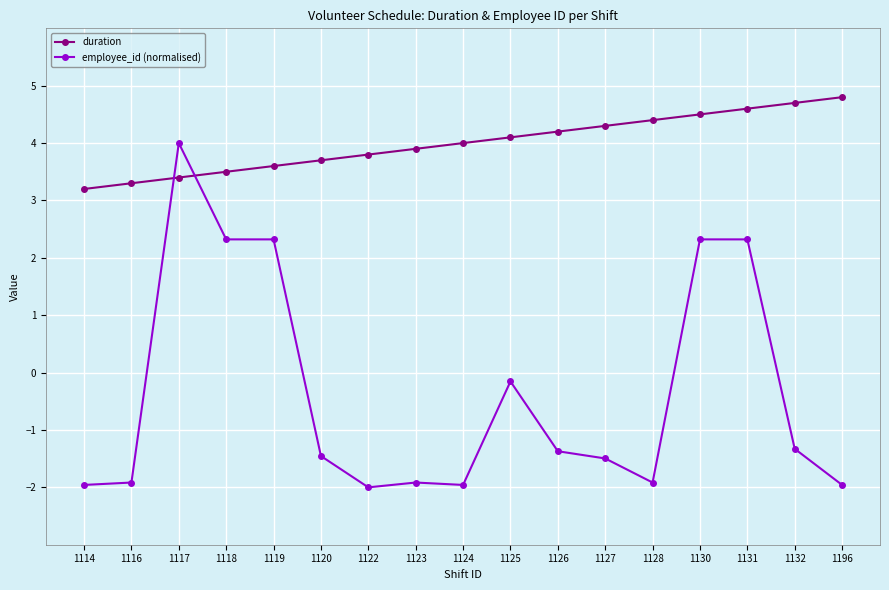

List the series in order of their peak value, lowest first.

employee_id (normalised), duration